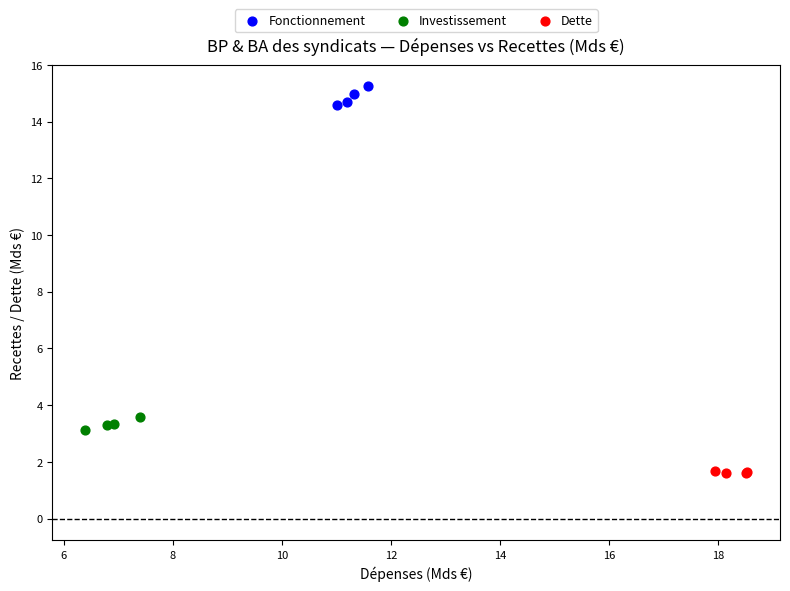

Which series reaches the maximum Y coordinate?

Fonctionnement